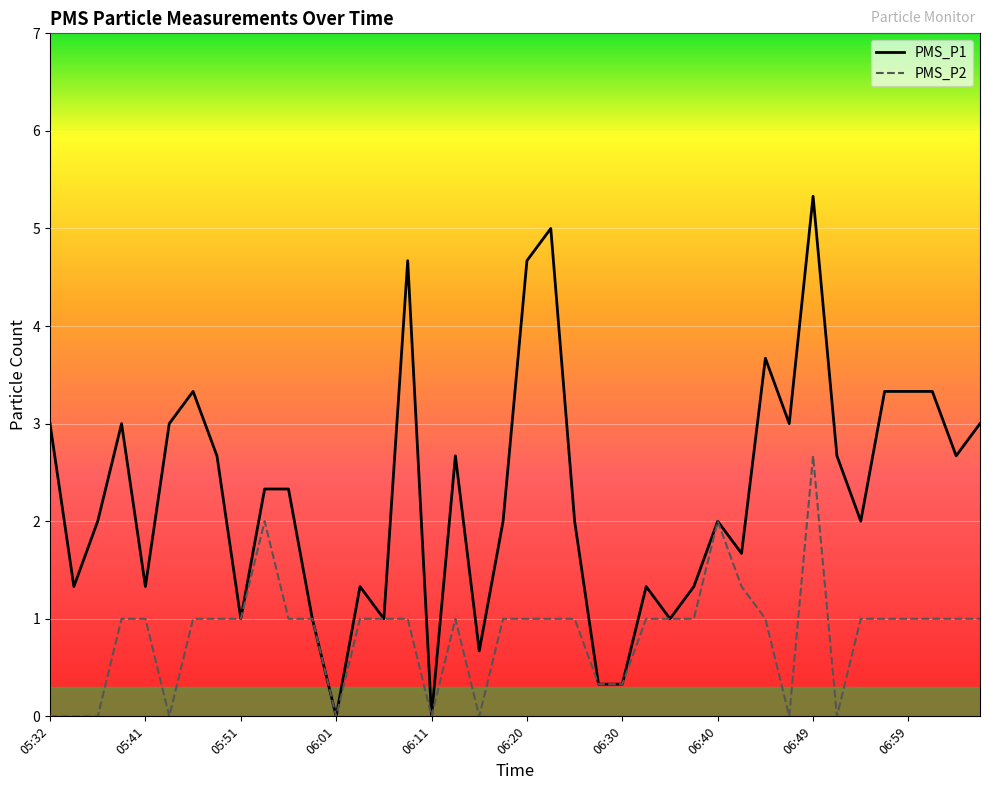

Which category has the highest value across all series?

06:49